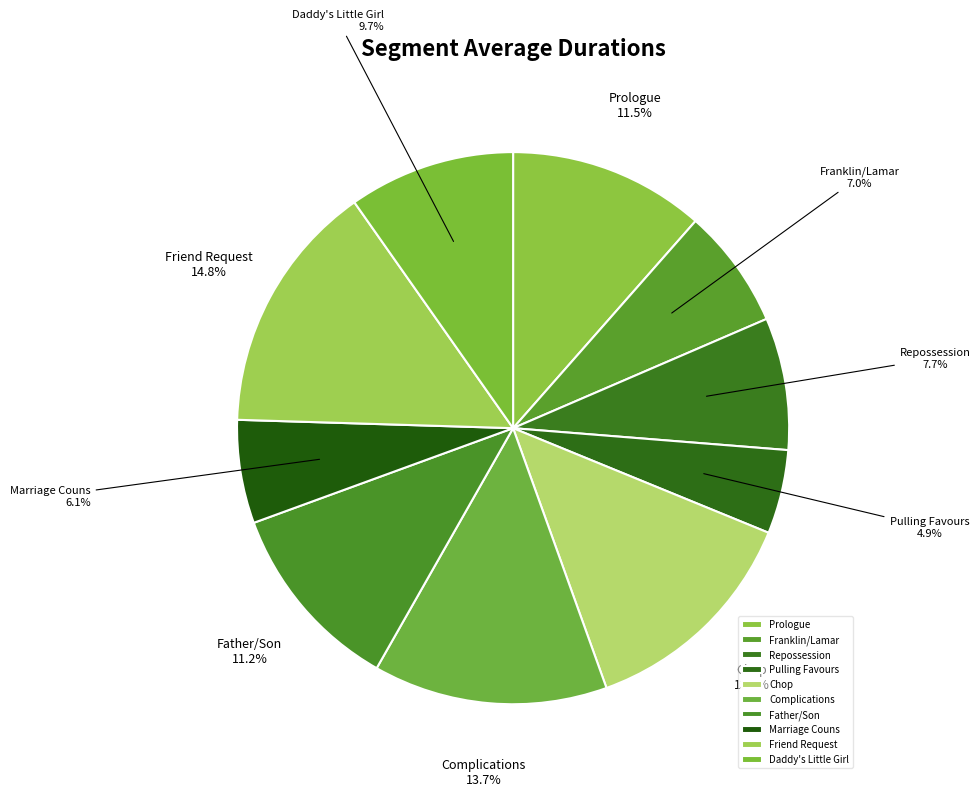

Is there any slice that represents more than half of the pie?

No